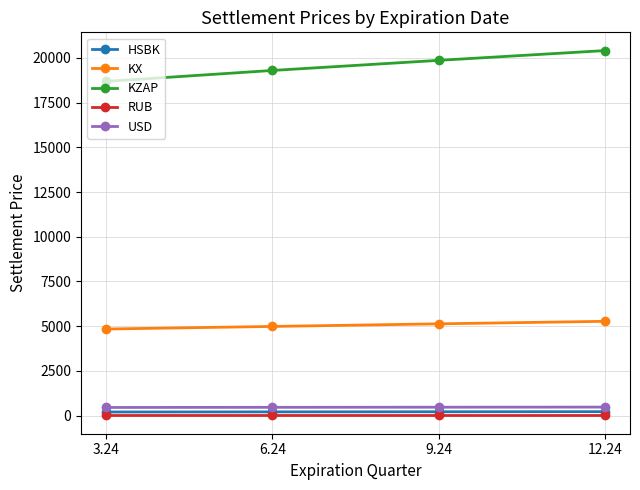

What is the spread (max minus min) of values at 9.24?

19861.6